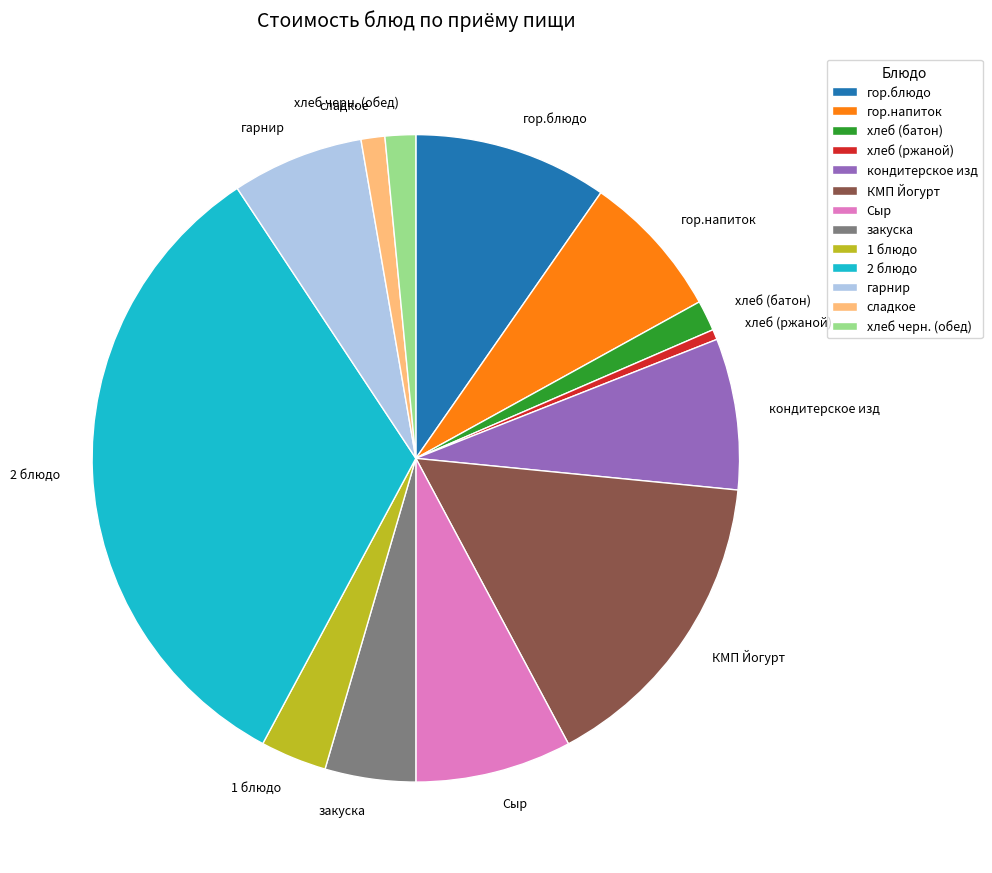

Does any single category account for the majority?

No